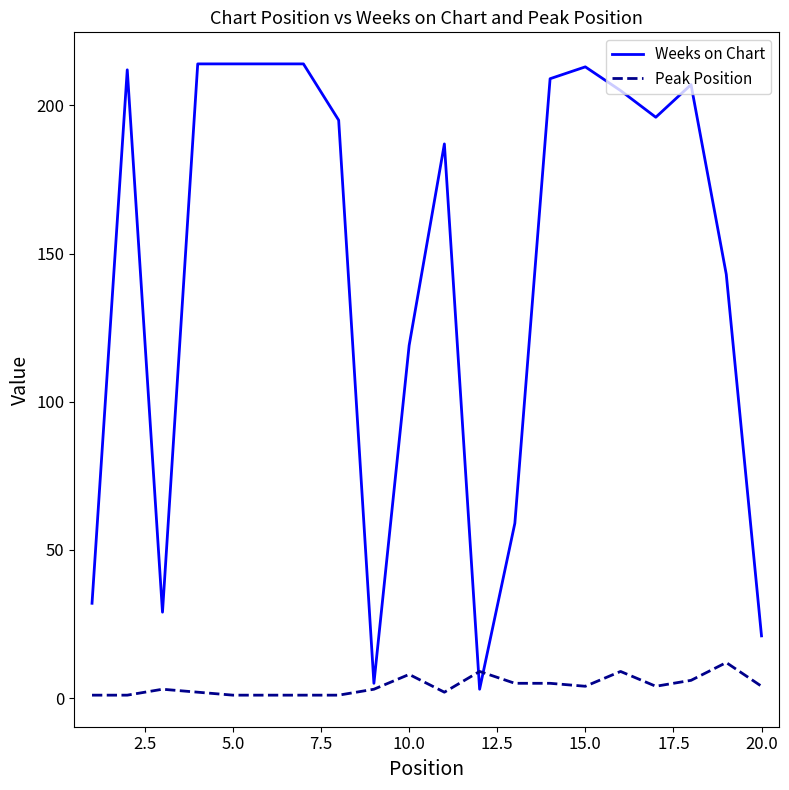

Rank the series by their maximum value, from lowest to highest.

Peak Position, Weeks on Chart